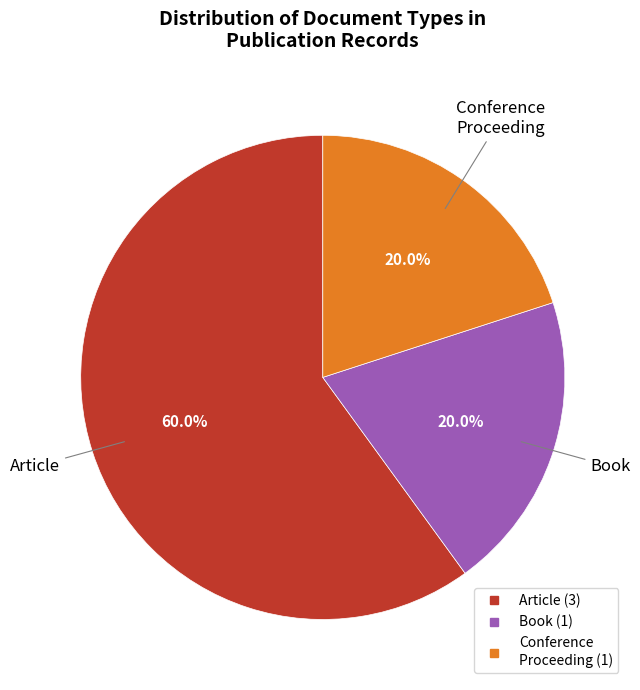

Does any single category account for the majority?

Yes